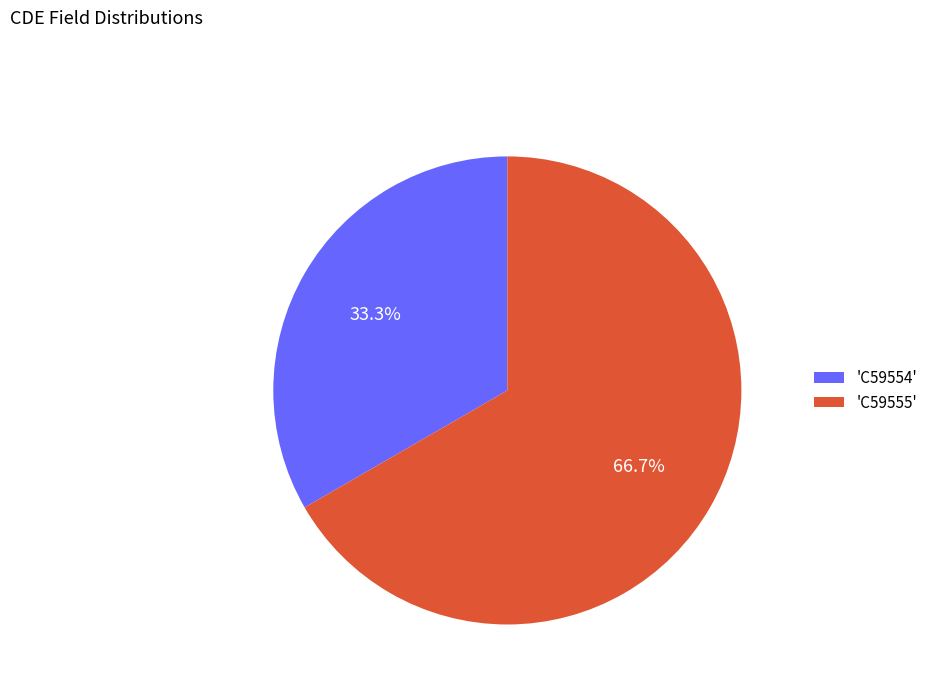

What is the smallest slice in the pie chart?

'C59554'